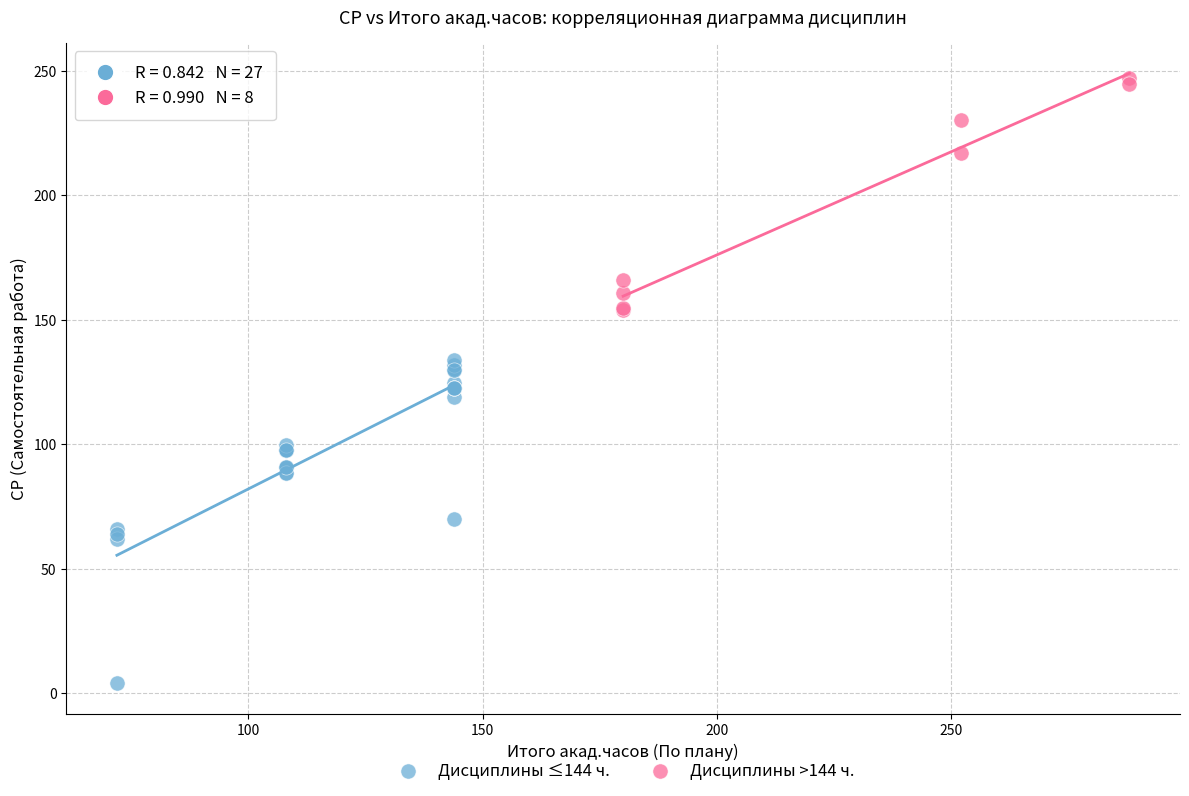

Which series has the widest spread of Y values?

Дисциплины ≤144 ч.